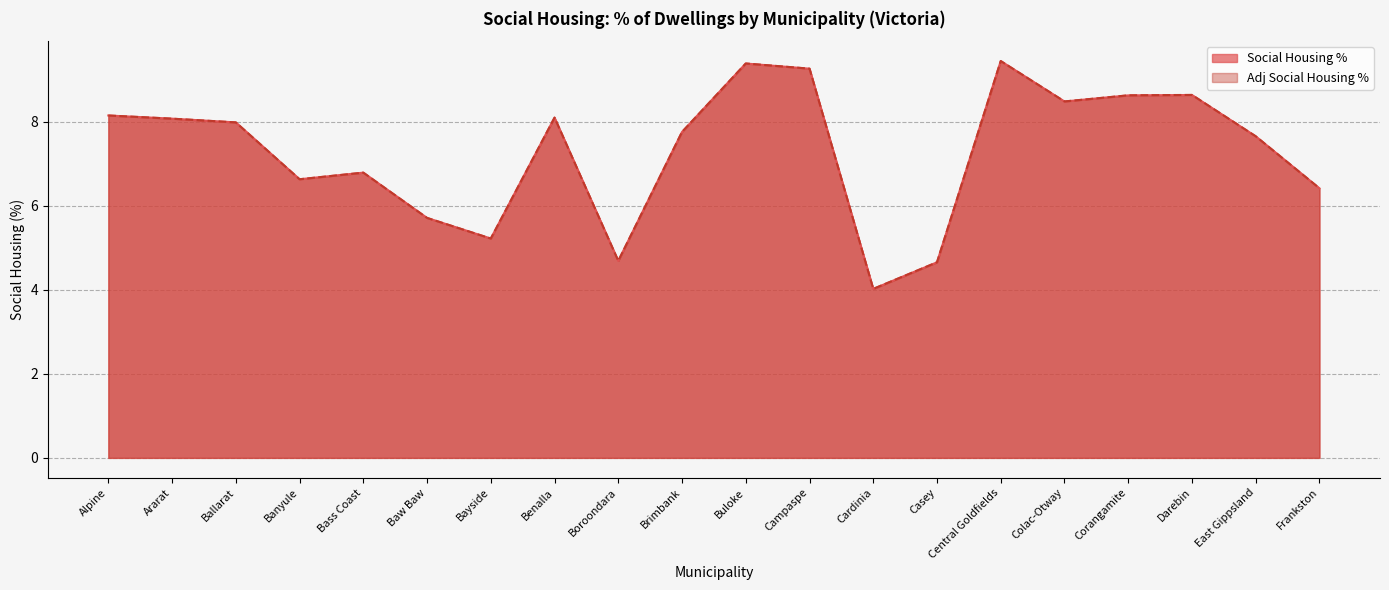

Between Baw Baw and Buloke, which series saw the biggest shift?

Adj Social Housing %